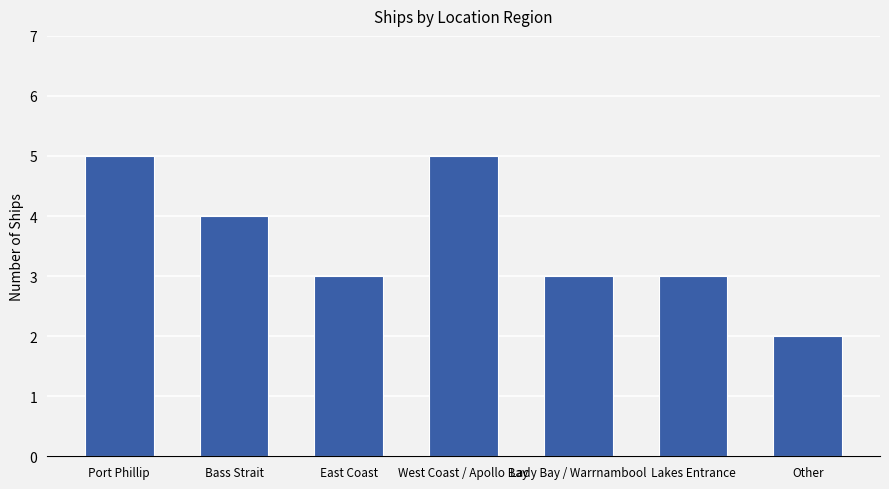

What is the minimum value shown in the chart?

2